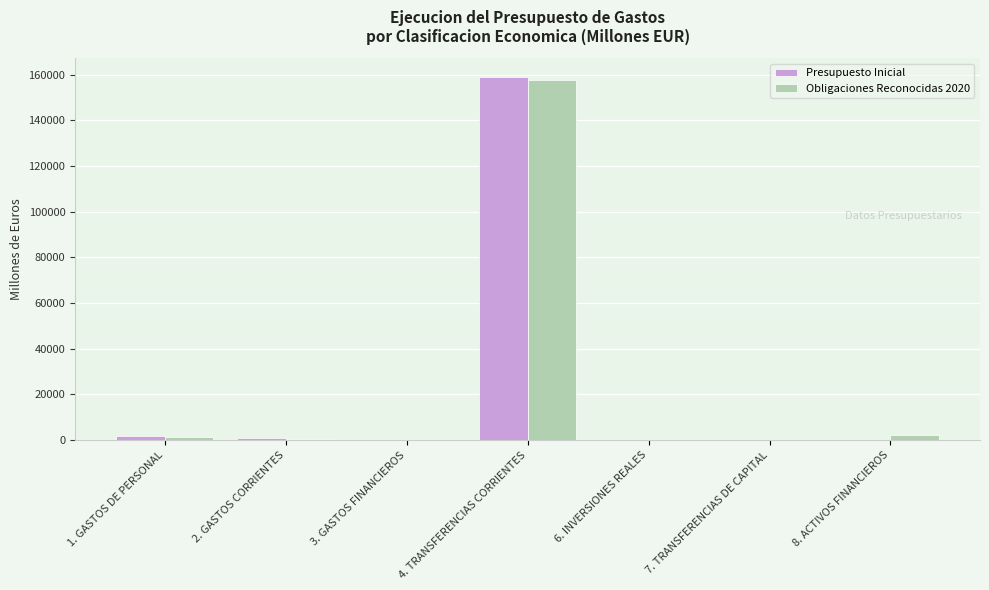

At which category is the sum across all series the highest?

4. TRANSFERENCIAS CORRIENTES